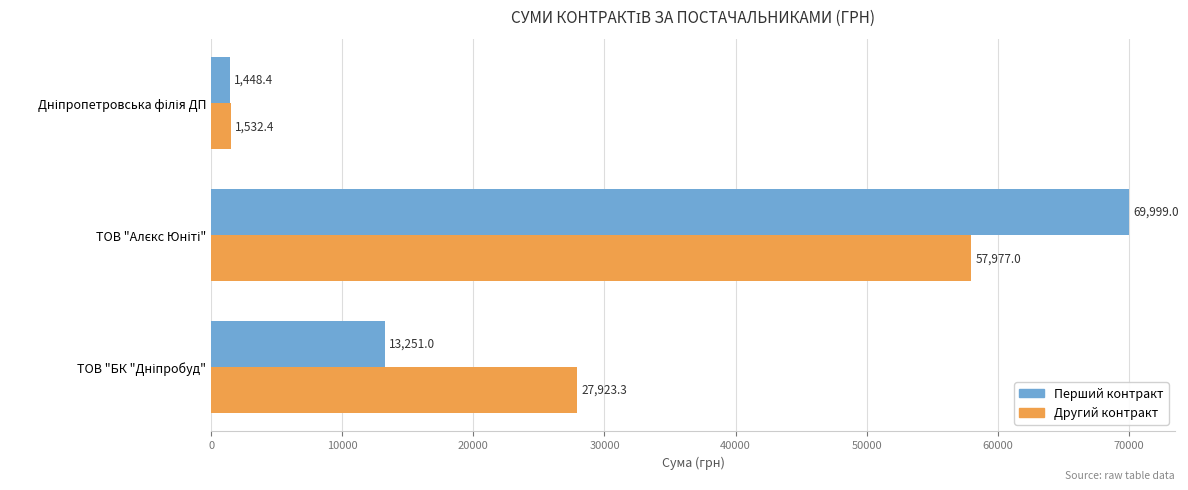

Which series has the largest range (max minus min)?

Перший контракт